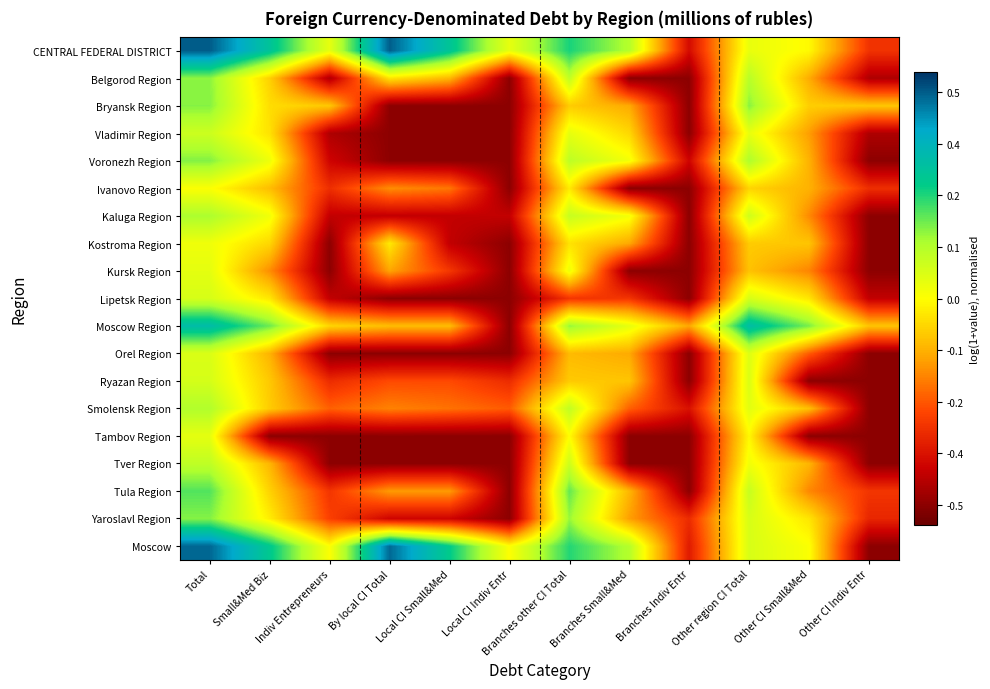

Reading left to right, list all the values displayed in this chart.

CENTRAL FEDERAL DISTRICT: Total=0.5	Small&Med Biz=0.3	Indiv Entrepreneurs=0.0	By local CI Total=0.5	Local CI Small&Med=0.3	Local CI Indiv Entr=0.0	Branches other CI Total=0.3	Branches Small&Med=0.1	Branches Indiv Entr=-0.4	Other region CI Total=0.0	Other CI Small&Med=-0.0	Other CI Indiv Entr=-0.3
Belgorod Region: Total=0.2	Small&Med Biz=-0.1	Indiv Entrepreneurs=-0.5	By local CI Total=-0.0	Local CI Small&Med=-0.1	Local CI Indiv Entr=-0.5	Branches other CI Total=0.1	Branches Small&Med=-0.5	Branches Indiv Entr=-0.5	Other region CI Total=0.1	Other CI Small&Med=-0.1	Other CI Indiv Entr=-0.5
Bryansk Region: Total=0.2	Small&Med Biz=-0.1	Indiv Entrepreneurs=-0.1	By local CI Total=-0.5	Local CI Small&Med=-0.5	Local CI Indiv Entr=-0.5	Branches other CI Total=-0.1	Branches Small&Med=-0.1	Branches Indiv Entr=-0.5	Other region CI Total=0.2	Other CI Small&Med=-0.1	Other CI Indiv Entr=-0.1
Vladimir Region: Total=0.1	Small&Med Biz=-0.0	Indiv Entrepreneurs=-0.5	By local CI Total=-0.5	Local CI Small&Med=-0.5	Local CI Indiv Entr=-0.5	Branches other CI Total=0.0	Branches Small&Med=-0.1	Branches Indiv Entr=-0.5	Other region CI Total=0.0	Other CI Small&Med=-0.2	Other CI Indiv Entr=-0.5
Voronezh Region: Total=0.2	Small&Med Biz=0.0	Indiv Entrepreneurs=-0.4	By local CI Total=-0.5	Local CI Small&Med=-0.5	Local CI Indiv Entr=-0.5	Branches other CI Total=0.1	Branches Small&Med=0.0	Branches Indiv Entr=-0.4	Other region CI Total=0.1	Other CI Small&Med=-0.1	Other CI Indiv Entr=-0.5
Ivanovo Region: Total=0.0	Small&Med Biz=-0.1	Indiv Entrepreneurs=-0.3	By local CI Total=-0.2	Local CI Small&Med=-0.2	Local CI Indiv Entr=-0.5	Branches other CI Total=-0.0	Branches Small&Med=-0.5	Branches Indiv Entr=-0.5	Other region CI Total=-0.1	Other CI Small&Med=-0.1	Other CI Indiv Entr=-0.3
Kaluga Region: Total=0.1	Small&Med Biz=0.0	Indiv Entrepreneurs=-0.4	By local CI Total=-0.4	Local CI Small&Med=-0.4	Local CI Indiv Entr=-0.4	Branches other CI Total=0.1	Branches Small&Med=0.0	Branches Indiv Entr=-0.5	Other region CI Total=0.1	Other CI Small&Med=-0.2	Other CI Indiv Entr=-0.5
Kostroma Region: Total=0.0	Small&Med Biz=-0.1	Indiv Entrepreneurs=-0.5	By local CI Total=-0.0	Local CI Small&Med=-0.4	Local CI Indiv Entr=-0.5	Branches other CI Total=-0.0	Branches Small&Med=-0.1	Branches Indiv Entr=-0.5	Other region CI Total=-0.1	Other CI Small&Med=-0.1	Other CI Indiv Entr=-0.5
Kursk Region: Total=0.0	Small&Med Biz=-0.2	Indiv Entrepreneurs=-0.5	By local CI Total=-0.1	Local CI Small&Med=-0.3	Local CI Indiv Entr=-0.5	Branches other CI Total=0.0	Branches Small&Med=-0.5	Branches Indiv Entr=-0.5	Other region CI Total=-0.1	Other CI Small&Med=-0.2	Other CI Indiv Entr=-0.5
Lipetsk Region: Total=0.1	Small&Med Biz=-0.0	Indiv Entrepreneurs=-0.4	By local CI Total=-0.5	Local CI Small&Med=-0.5	Local CI Indiv Entr=-0.5	Branches other CI Total=-0.3	Branches Small&Med=-0.3	Branches Indiv Entr=-0.5	Other region CI Total=0.1	Other CI Small&Med=-0.0	Other CI Indiv Entr=-0.4
Moscow Region: Total=0.3	Small&Med Biz=0.2	Indiv Entrepreneurs=-0.1	By local CI Total=-0.1	Local CI Small&Med=-0.1	Local CI Indiv Entr=-0.5	Branches other CI Total=0.2	Branches Small&Med=0.0	Branches Indiv Entr=-0.1	Other region CI Total=0.3	Other CI Small&Med=0.2	Other CI Indiv Entr=-0.1
Orel Region: Total=0.1	Small&Med Biz=-0.1	Indiv Entrepreneurs=-0.5	By local CI Total=-0.5	Local CI Small&Med=-0.5	Local CI Indiv Entr=-0.5	Branches other CI Total=-0.1	Branches Small&Med=-0.1	Branches Indiv Entr=-0.5	Other region CI Total=0.1	Other CI Small&Med=-0.2	Other CI Indiv Entr=-0.5
Ryazan Region: Total=0.1	Small&Med Biz=-0.1	Indiv Entrepreneurs=-0.3	By local CI Total=-0.3	Local CI Small&Med=-0.3	Local CI Indiv Entr=-0.3	Branches other CI Total=-0.1	Branches Small&Med=-0.1	Branches Indiv Entr=-0.5	Other region CI Total=0.1	Other CI Small&Med=-0.5	Other CI Indiv Entr=-0.5
Smolensk Region: Total=0.1	Small&Med Biz=-0.1	Indiv Entrepreneurs=-0.2	By local CI Total=-0.2	Local CI Small&Med=-0.2	Local CI Indiv Entr=-0.2	Branches other CI Total=0.1	Branches Small&Med=-0.2	Branches Indiv Entr=-0.4	Other region CI Total=0.0	Other CI Small&Med=-0.1	Other CI Indiv Entr=-0.5
Tambov Region: Total=0.0	Small&Med Biz=-0.5	Indiv Entrepreneurs=-0.5	By local CI Total=-0.5	Local CI Small&Med=-0.5	Local CI Indiv Entr=-0.5	Branches other CI Total=-0.0	Branches Small&Med=-0.5	Branches Indiv Entr=-0.5	Other region CI Total=-0.0	Other CI Small&Med=-0.5	Other CI Indiv Entr=-0.5
Tver Region: Total=0.1	Small&Med Biz=-0.1	Indiv Entrepreneurs=-0.5	By local CI Total=-0.5	Local CI Small&Med=-0.5	Local CI Indiv Entr=-0.5	Branches other CI Total=0.1	Branches Small&Med=-0.5	Branches Indiv Entr=-0.5	Other region CI Total=0.0	Other CI Small&Med=-0.1	Other CI Indiv Entr=-0.5
Tula Region: Total=0.2	Small&Med Biz=-0.1	Indiv Entrepreneurs=-0.3	By local CI Total=-0.2	Local CI Small&Med=-0.2	Local CI Indiv Entr=-0.5	Branches other CI Total=0.2	Branches Small&Med=-0.1	Branches Indiv Entr=-0.5	Other region CI Total=0.1	Other CI Small&Med=-0.2	Other CI Indiv Entr=-0.3
Yaroslavl Region: Total=0.2	Small&Med Biz=-0.0	Indiv Entrepreneurs=-0.3	By local CI Total=-0.4	Local CI Small&Med=-0.4	Local CI Indiv Entr=-0.5	Branches other CI Total=0.2	Branches Small&Med=-0.2	Branches Indiv Entr=-0.3	Other region CI Total=0.1	Other CI Small&Med=-0.0	Other CI Indiv Entr=-0.3
Moscow: Total=0.5	Small&Med Biz=0.3	Indiv Entrepreneurs=0.0	By local CI Total=0.5	Local CI Small&Med=0.3	Local CI Indiv Entr=0.0	Branches other CI Total=0.2	Branches Small&Med=0.1	Branches Indiv Entr=-0.4	Other region CI Total=0.1	Other CI Small&Med=0.0	Other CI Indiv Entr=-0.5